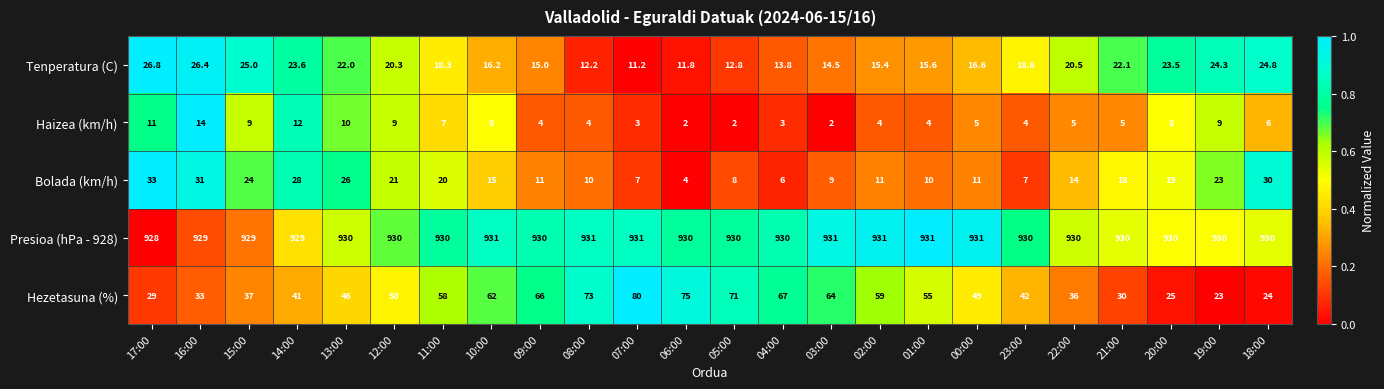

What is the sum of all Hezetasuna (%) values?

1195.0